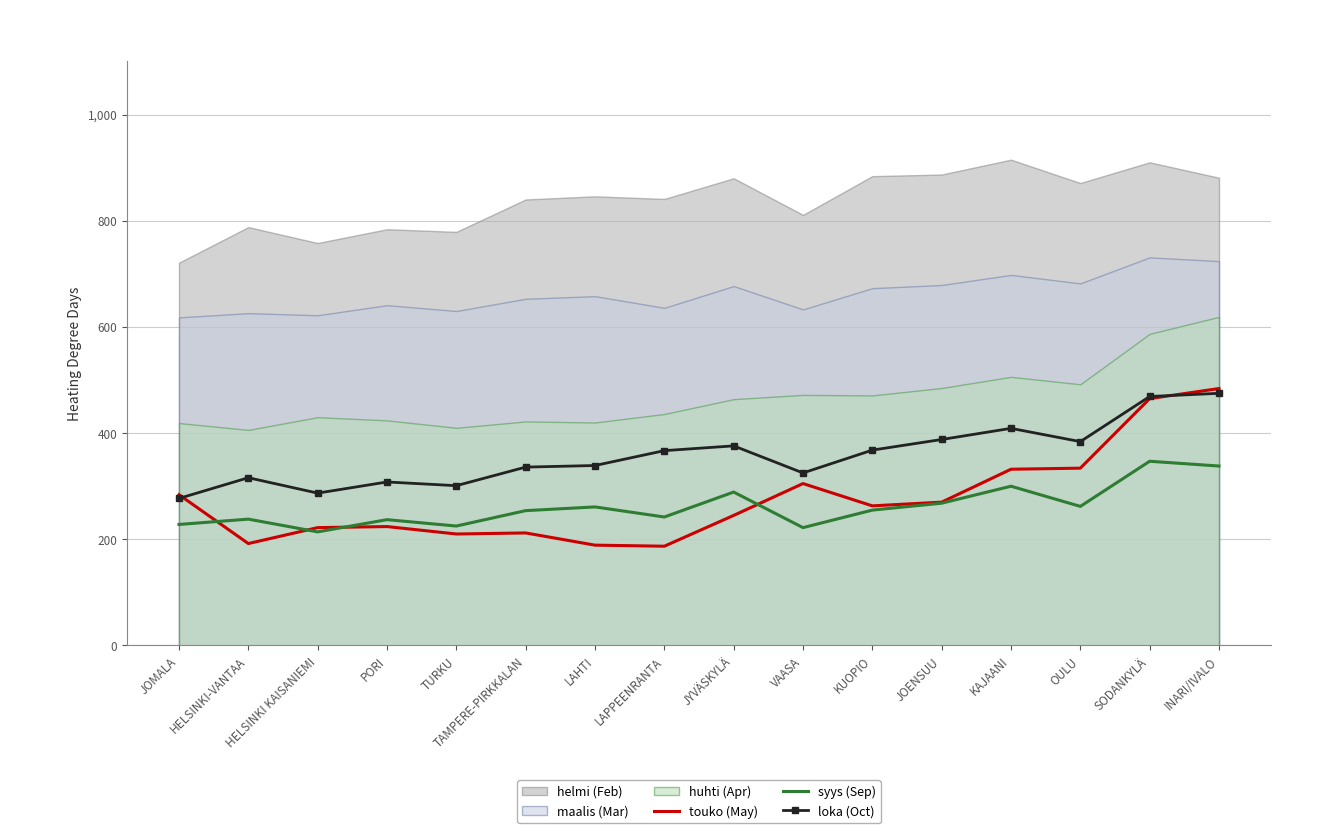

What position from the left is JYVÄSKYLÄ?

9